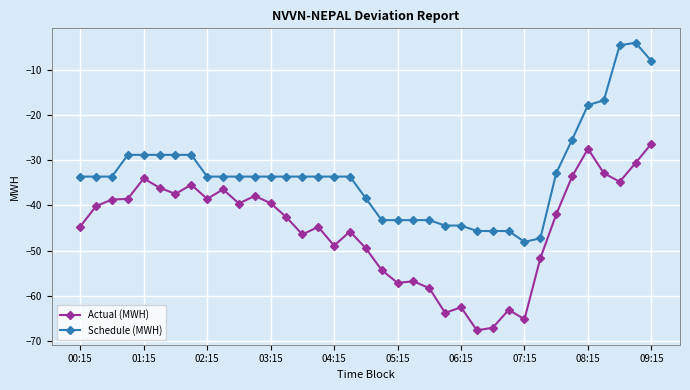

How many lines are shown in the chart?

2